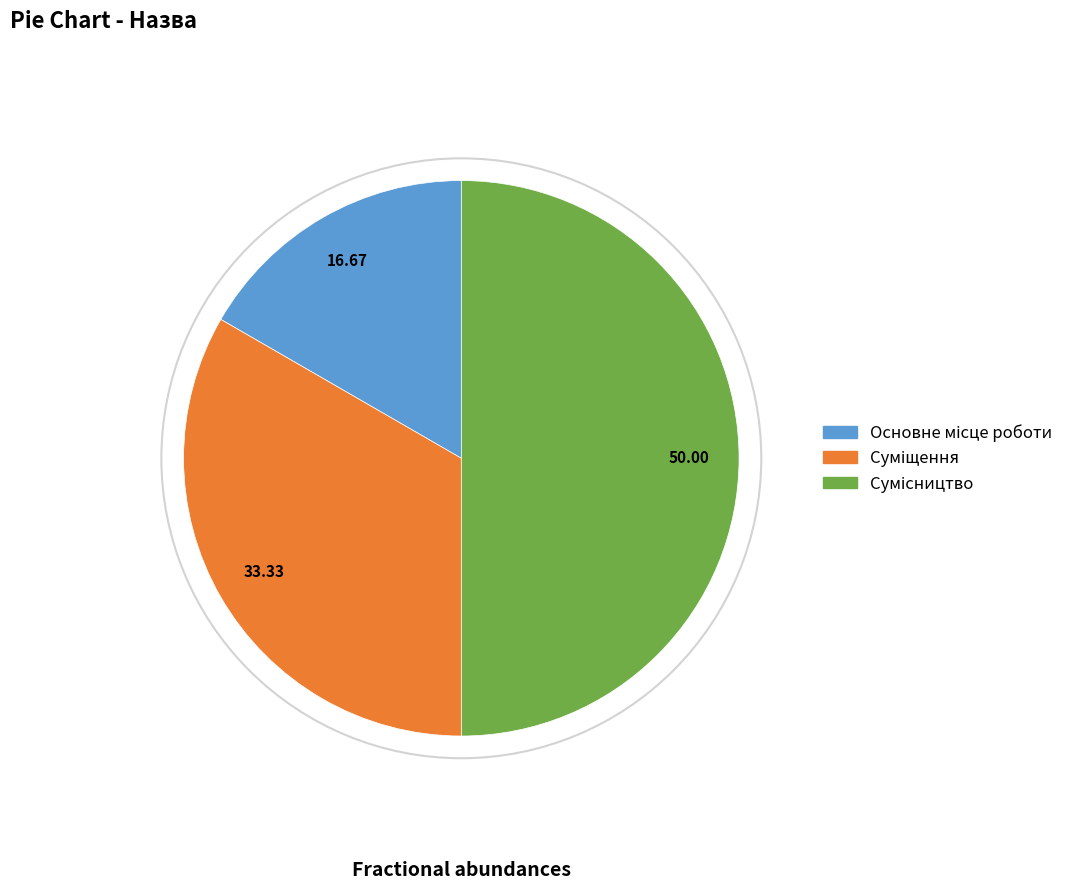

How many slices are in this pie chart?

3